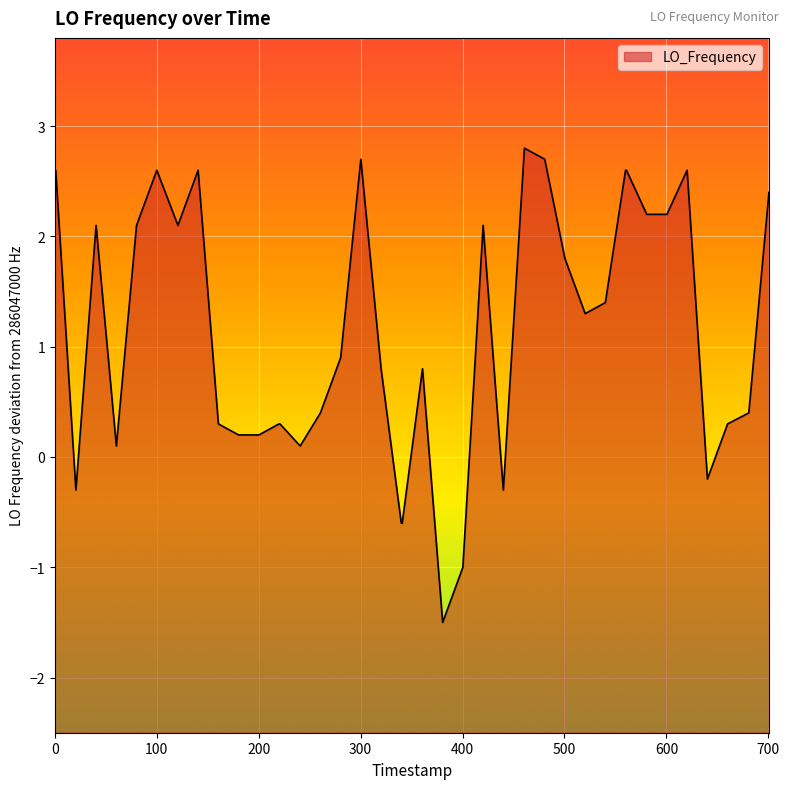

What is the maximum value shown in the chart?

2.8